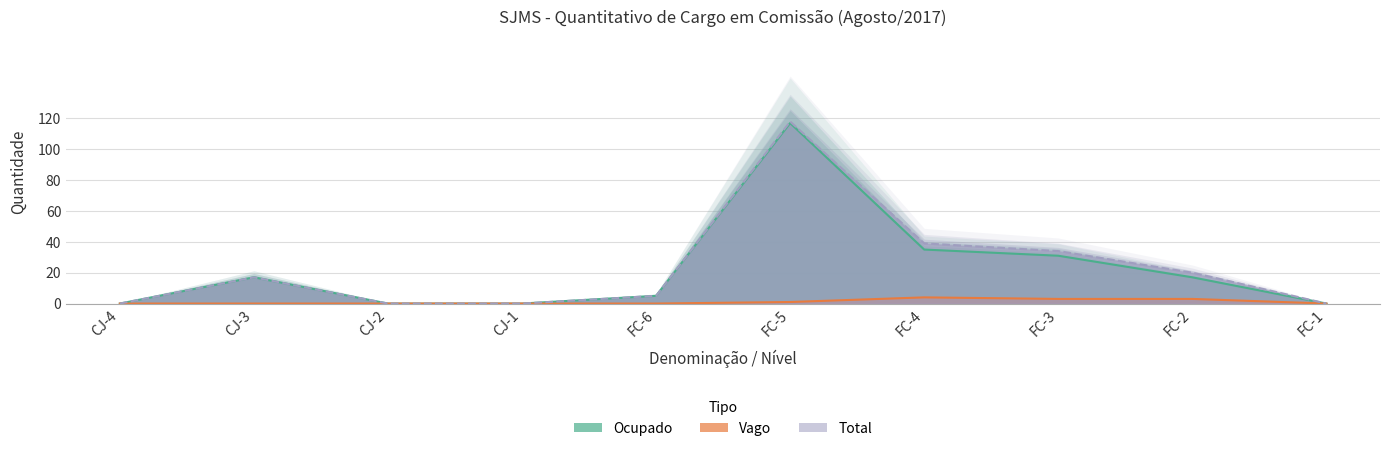

The value of Ocupado at CJ-2 is 53. True or false?

False